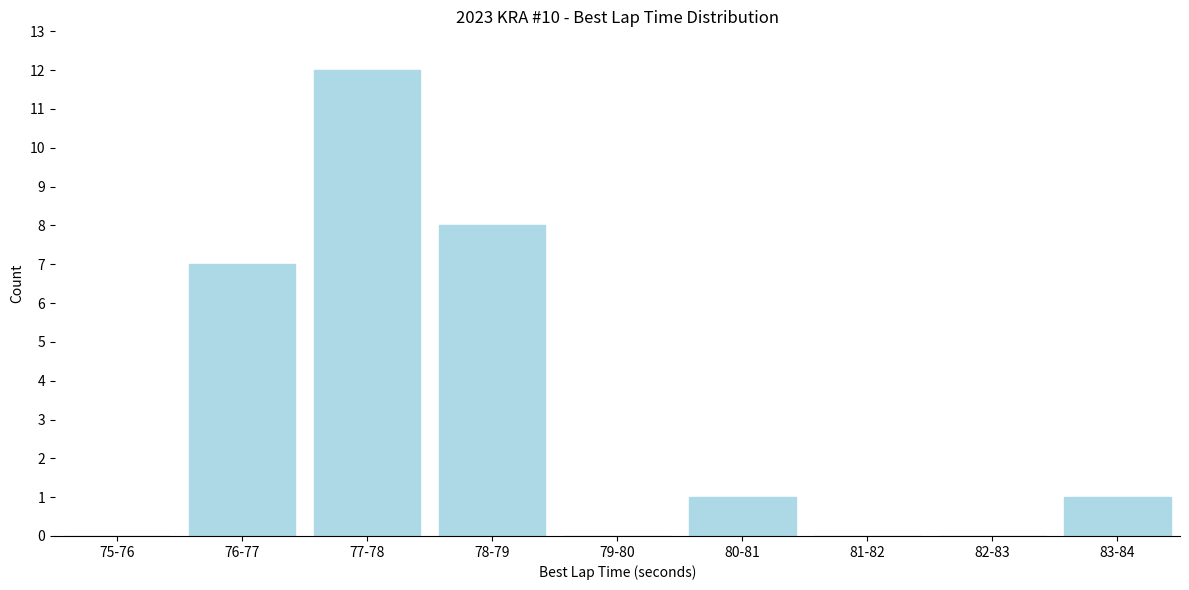

Reading left to right, what are all the values shown in this chart?

75-76=0	76-77=7	77-78=12	78-79=8	79-80=0	80-81=1	81-82=0	82-83=0	83-84=1